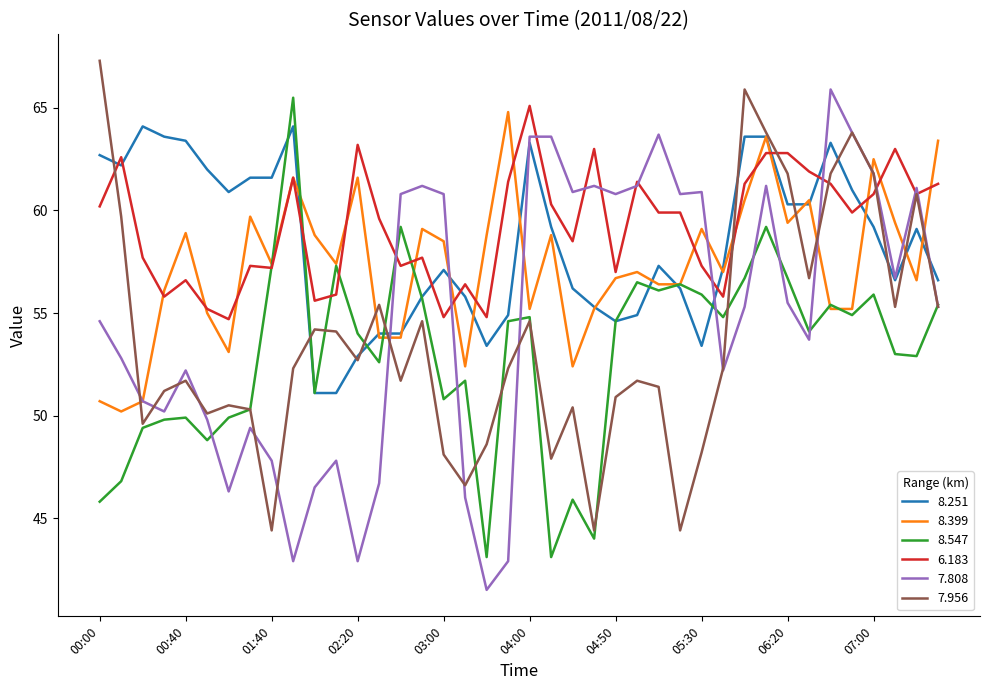

Which series has the widest spread of values?

7.808